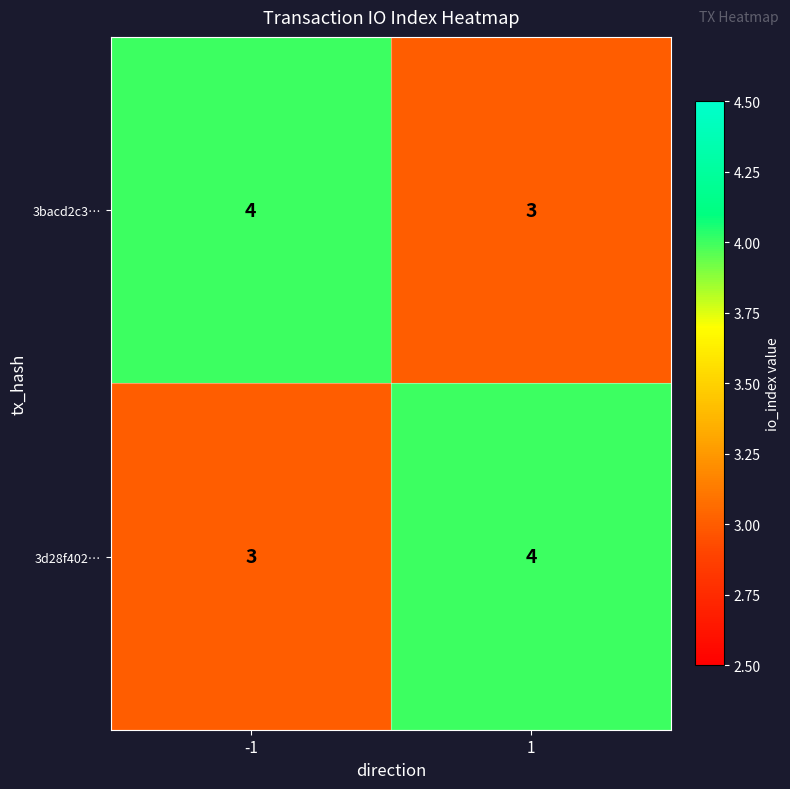

List the labels in order of 3bacd2c3… value, smallest first.

1, -1